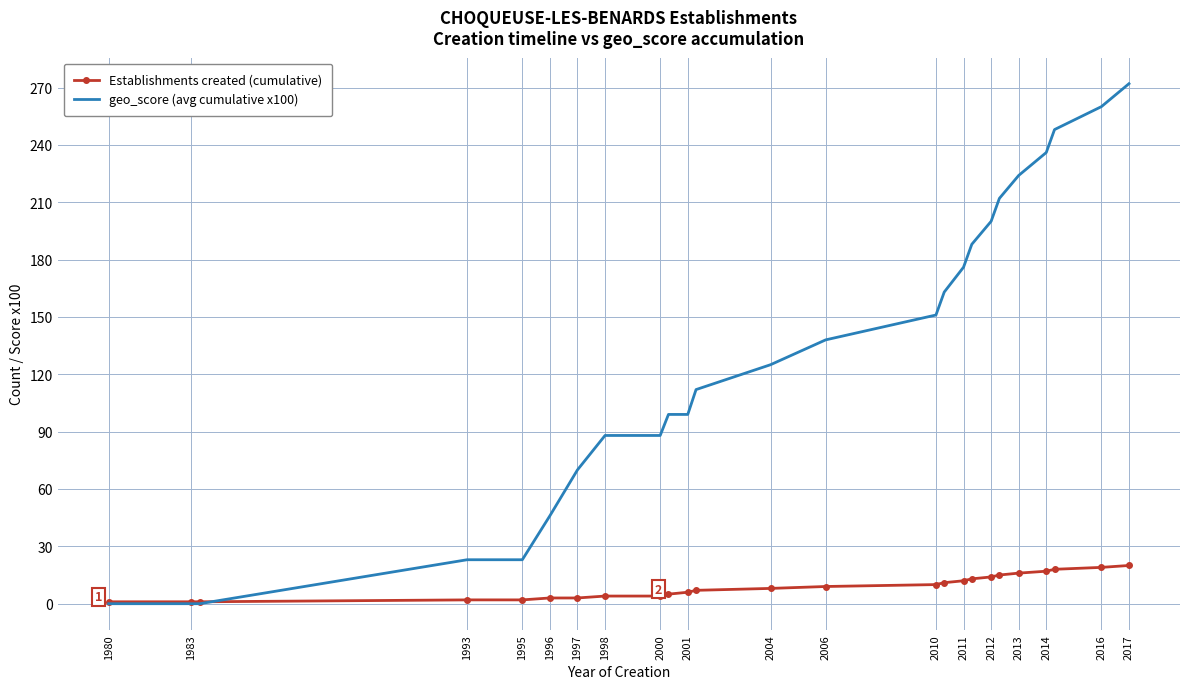

How many distinct data groups are displayed?

2